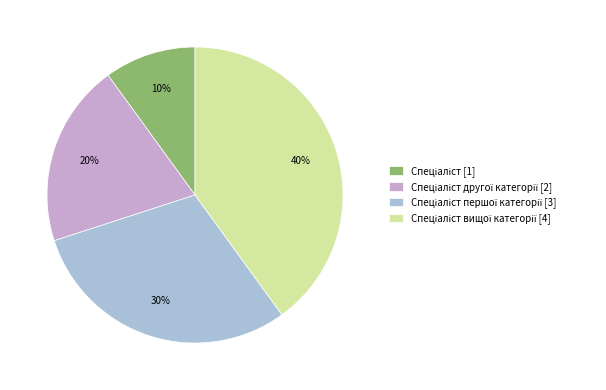

To the nearest percent, what is the difference between the largest and smallest slice percentages?

30%